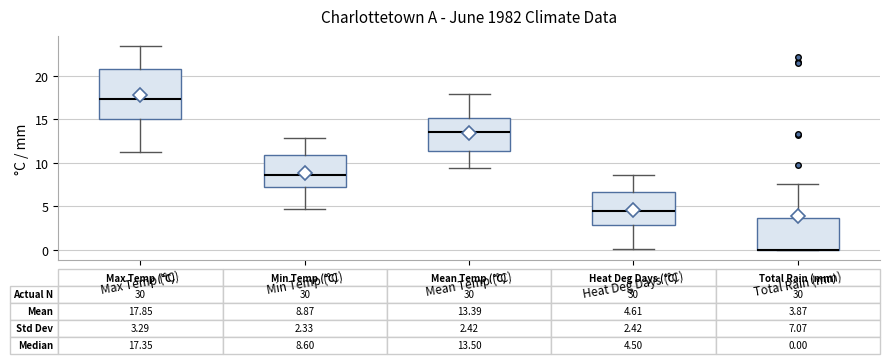

Which box is the tallest, from its lower edge to its upper edge?

Max Temp (°C)